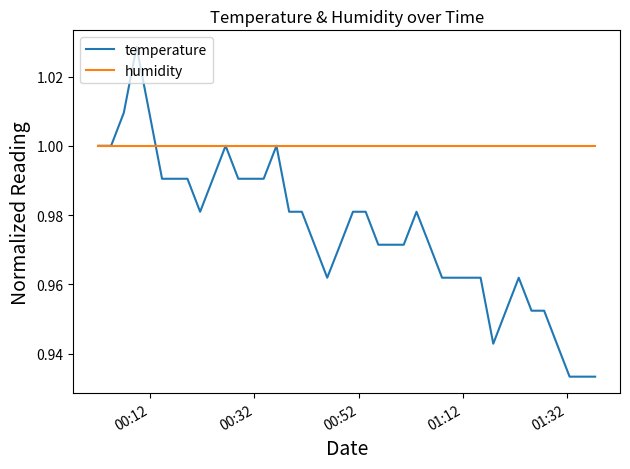

Rank the series by their maximum value, from lowest to highest.

humidity, temperature